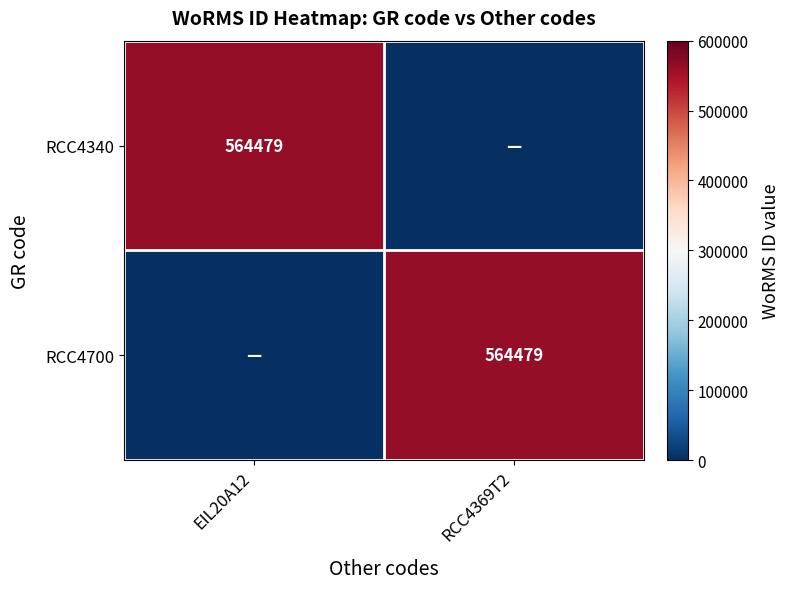

True or false: RCC4700 has a value of 564479 at RCC4369T2.

True